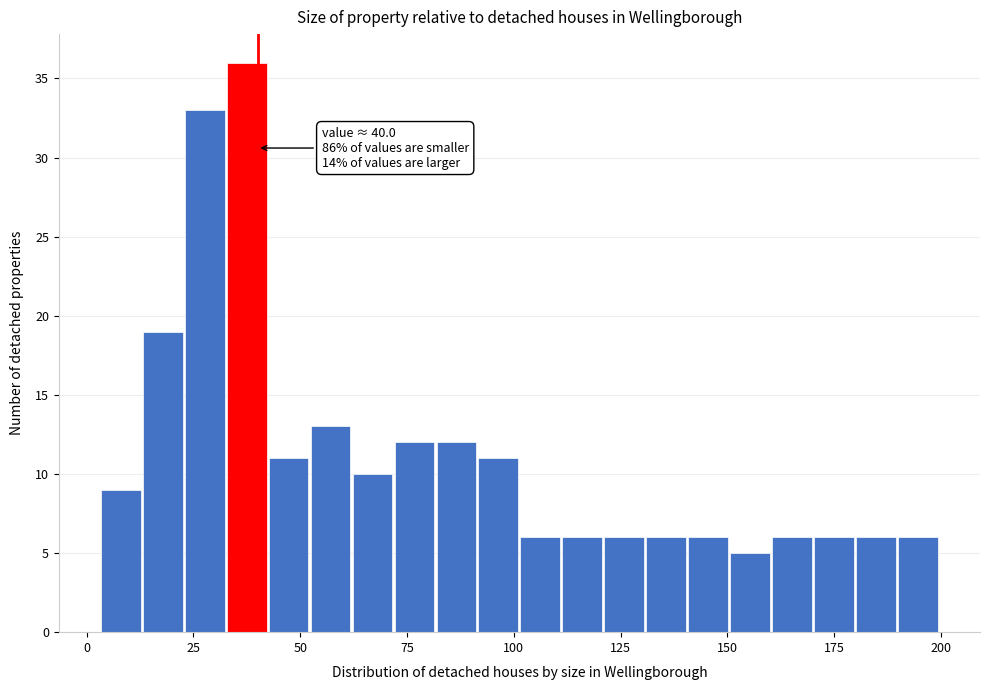

Read against the x-axis, roughly where is the centre of the tallest bar?

35